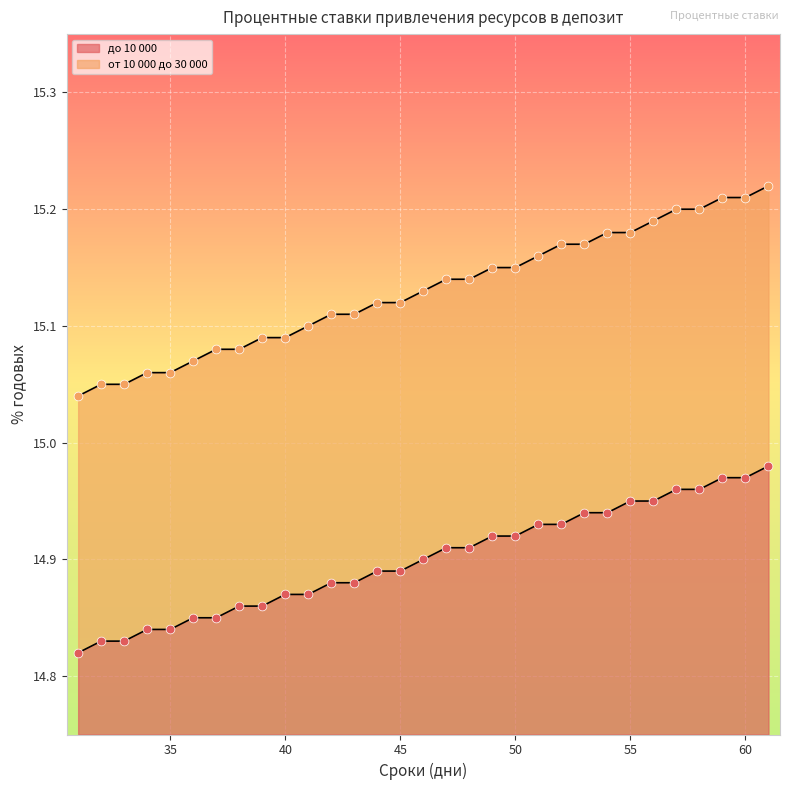

What is the total value across all series at 56?

30.1